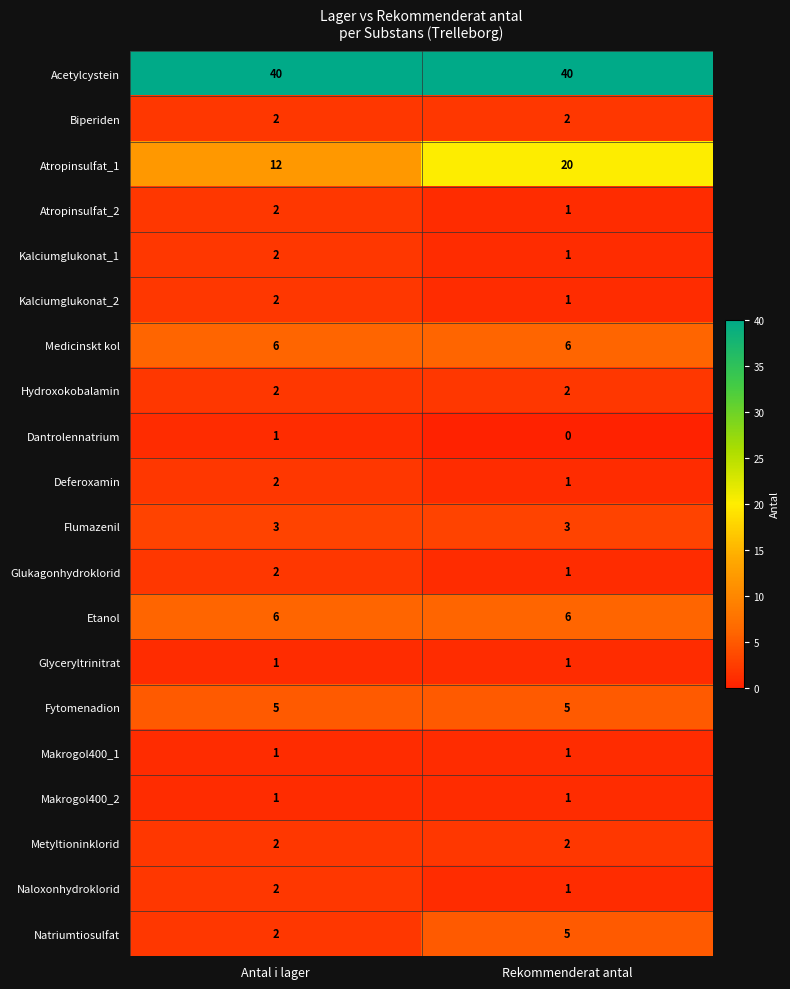

What is the spread (max minus min) of values at Antal i lager?

39